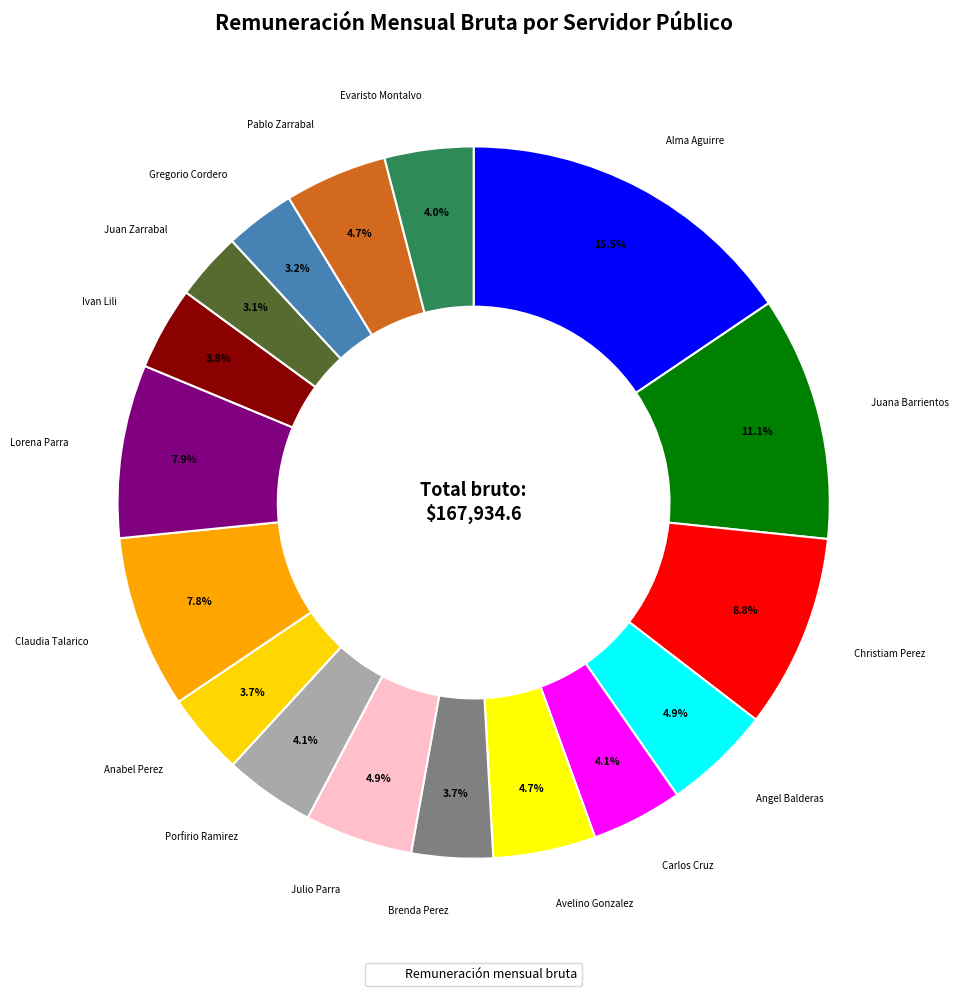

Count the number of slices in the pie.

17